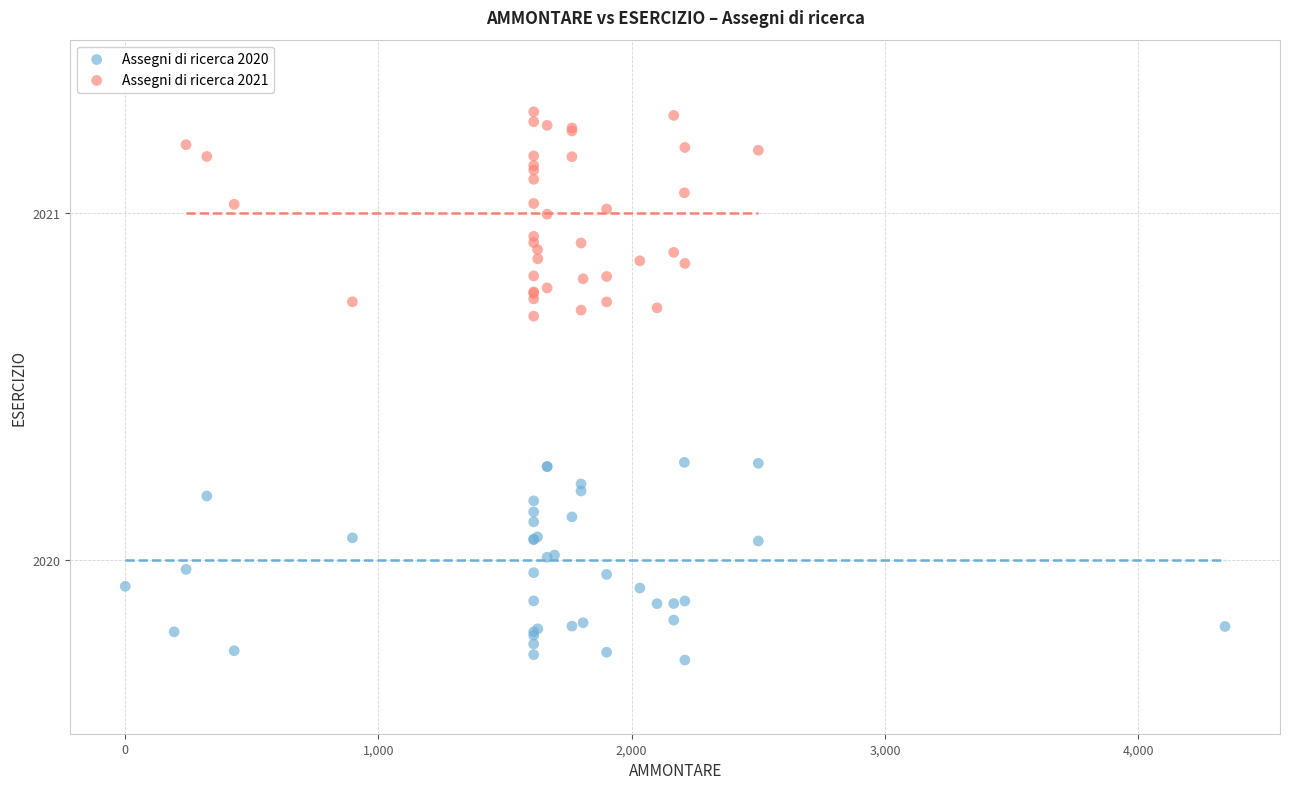

Which series reaches the maximum Y coordinate?

Assegni di ricerca 2021